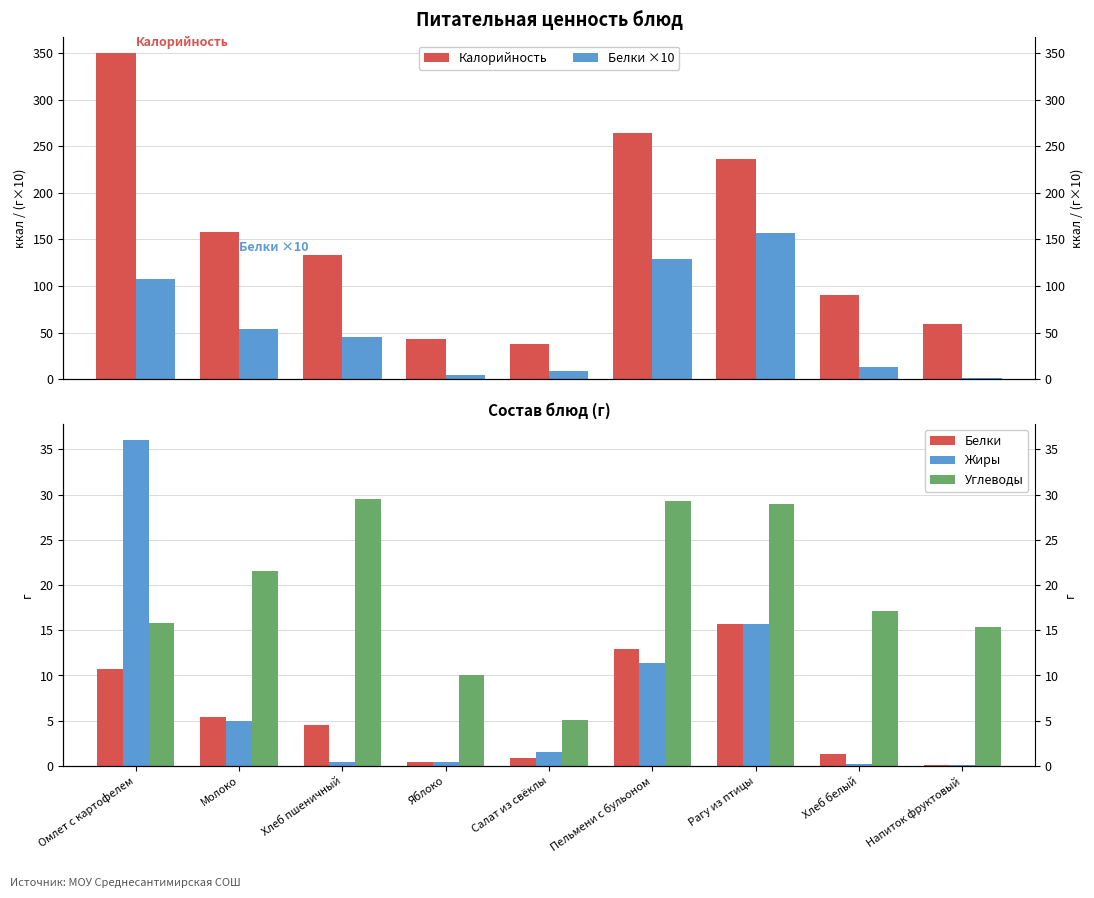

What is the label of the 7th bar from the left?

Рагу из птицы